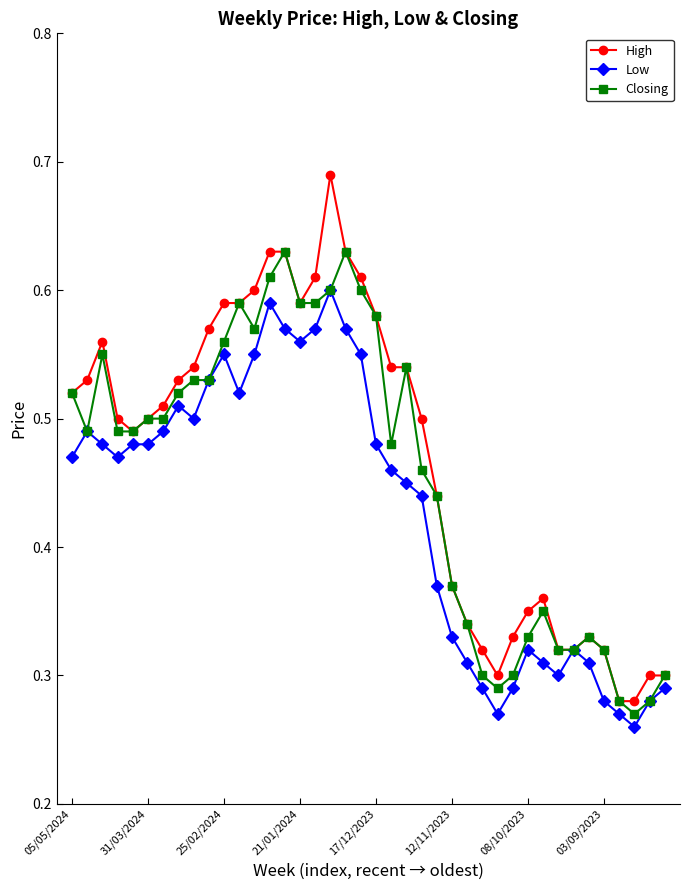

Count the Closing values in the range 0 to 1.

40